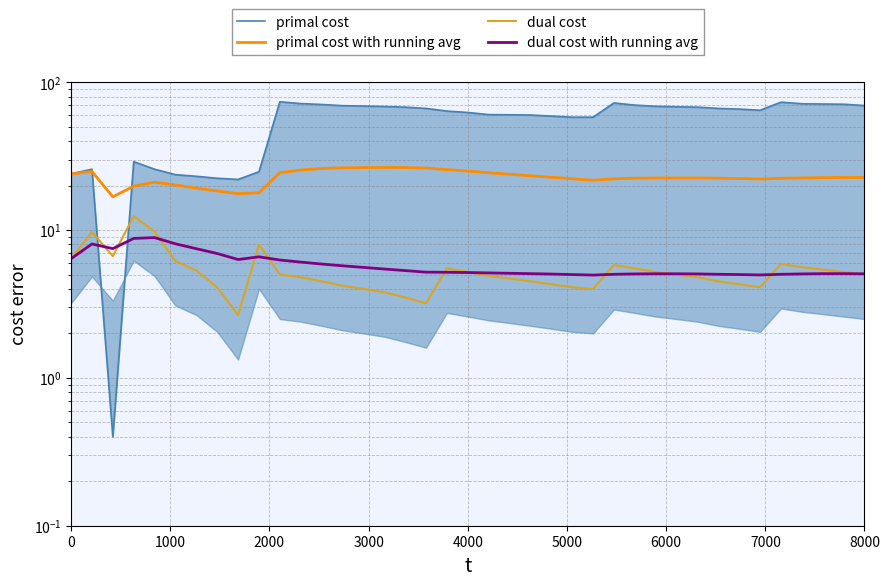

What is the average value of the primal cost series?

55.4